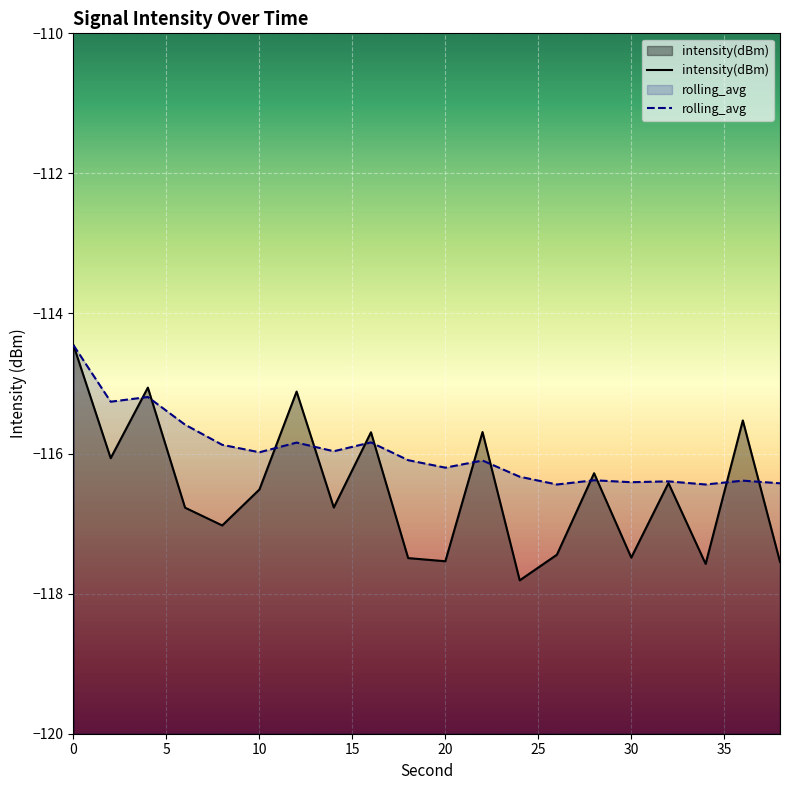

Which series ends up on top after the final intersection of intensity(dBm) and rolling_avg?

rolling_avg